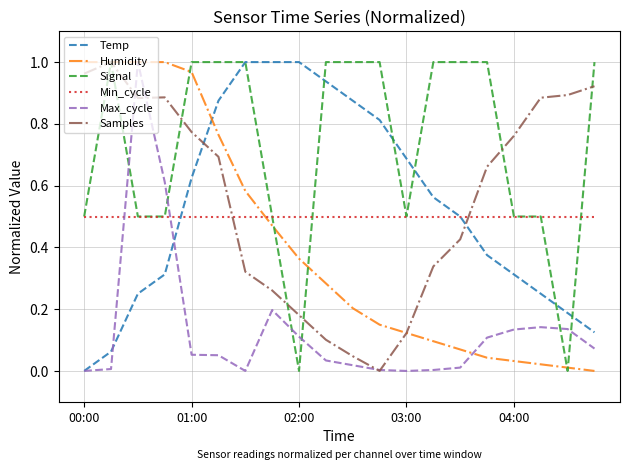

Which series has the largest total across all categories?

Signal